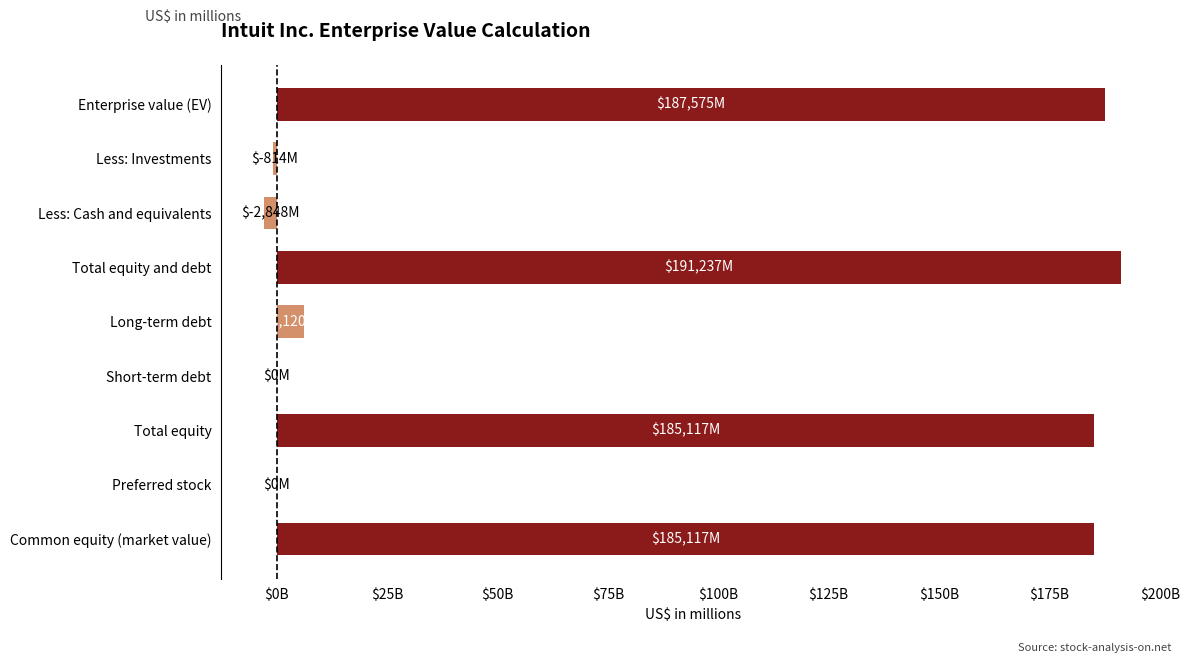

Are the bars horizontal?

Yes